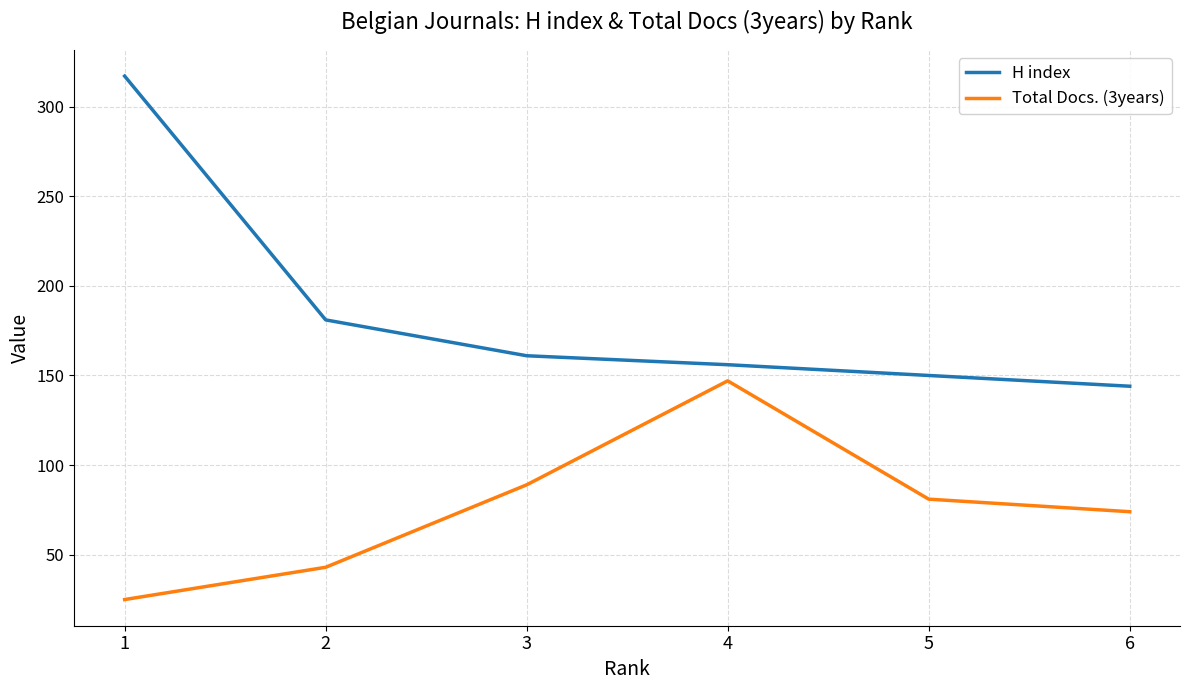

Reading right to left, transcribe all the data shown in this chart.

H index: 144	150	156	161	181	317
Total Docs. (3years): 74	81	147	89	43	25